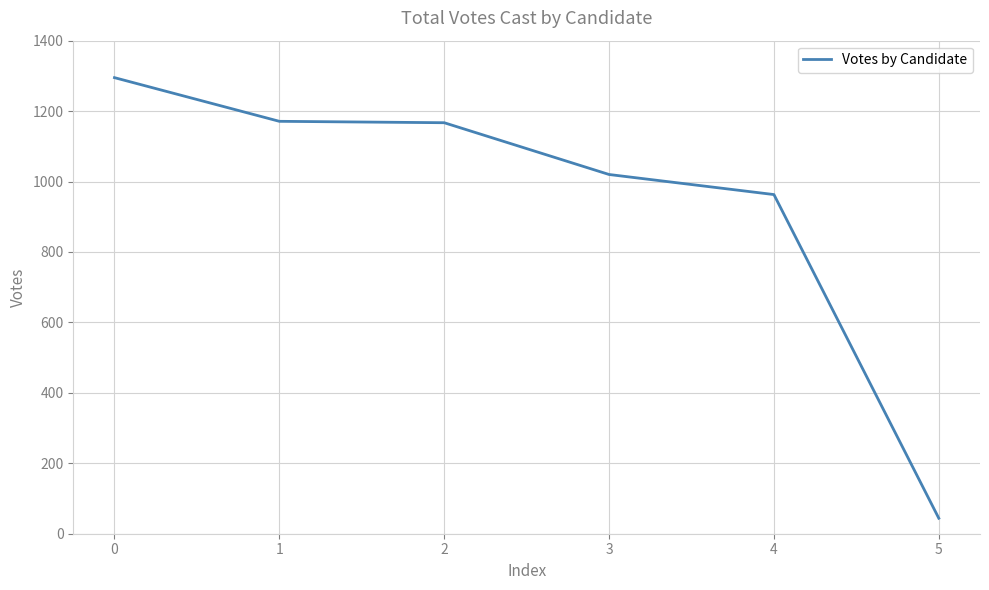

How many values are below 1167?

3